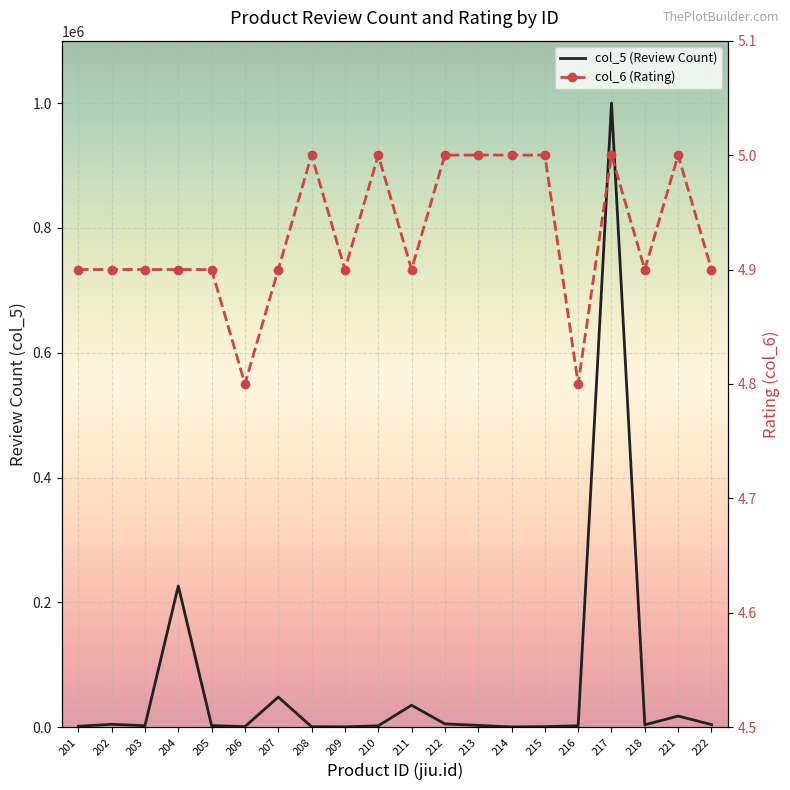

List the labels in order of col_6 (Rating) value, largest first.

208, 210, 212, 213, 214, 215, 217, 221, 201, 202, 203, 204, 205, 207, 209, 211, 218, 222, 206, 216